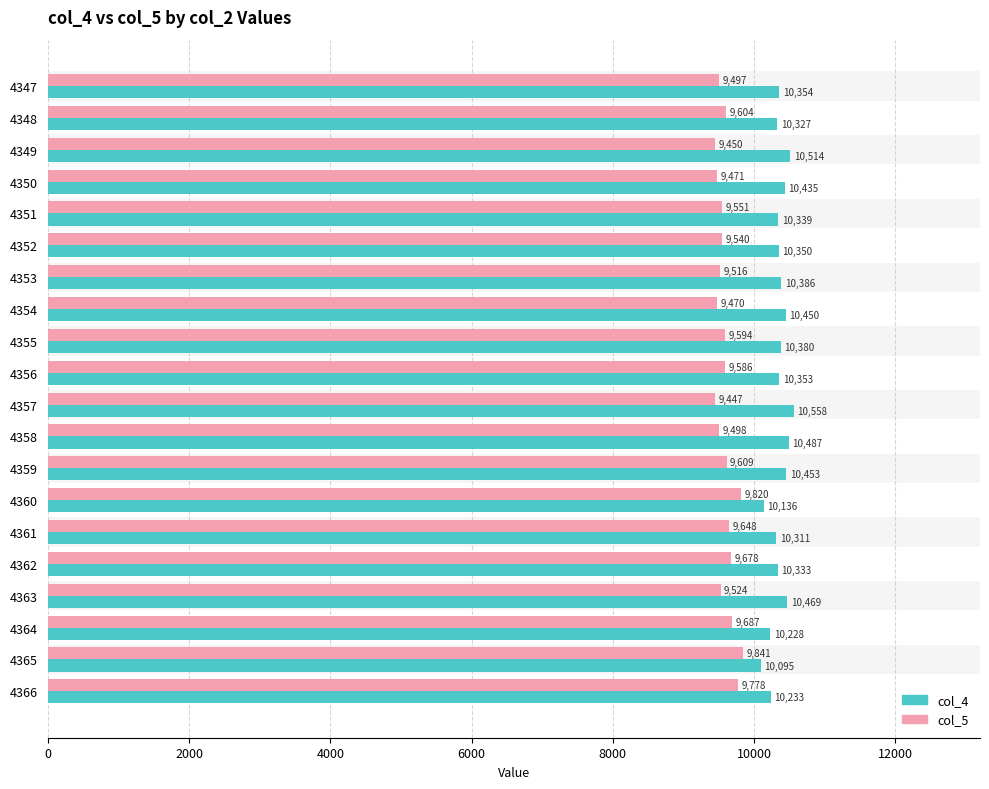

Is it true that col_4 equals 10339 at 4351?

True